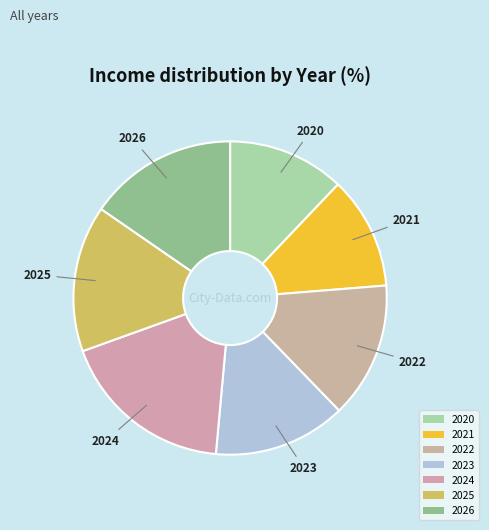

Which category has the biggest portion of the pie?

2024